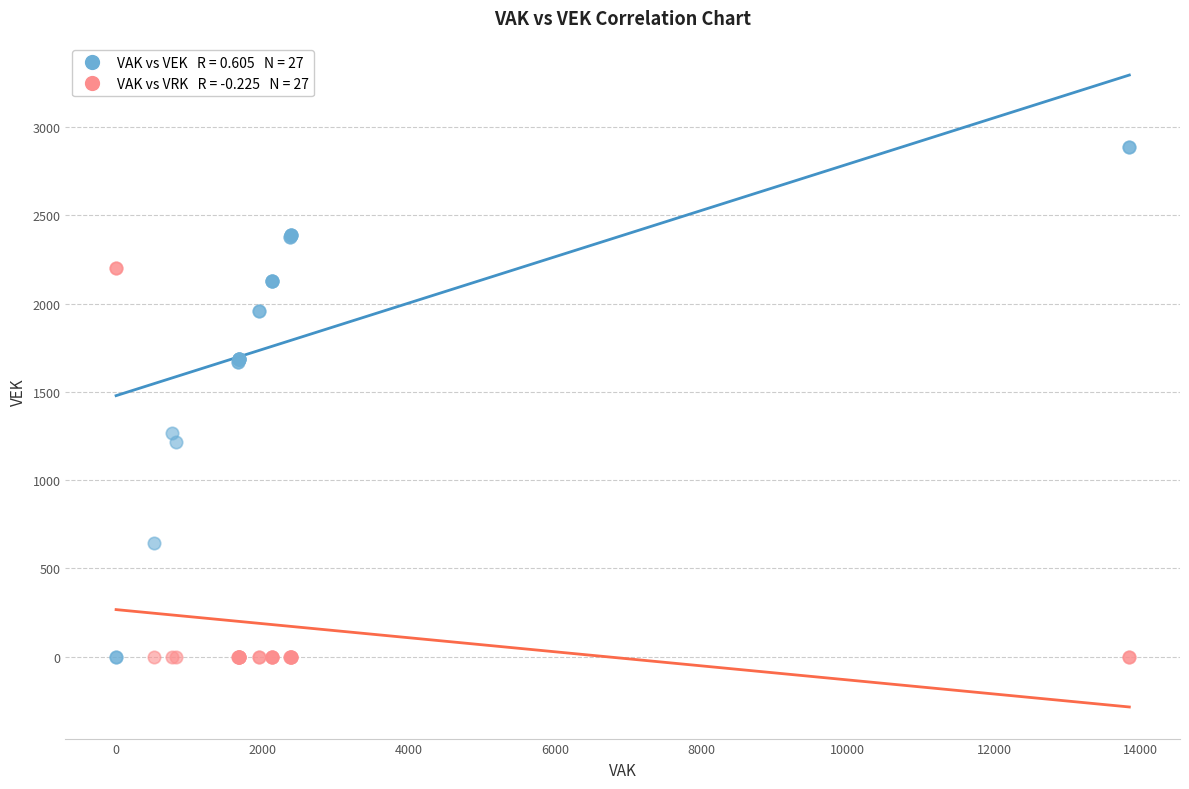

Across all series, what Y value is closest to 1444?

1267